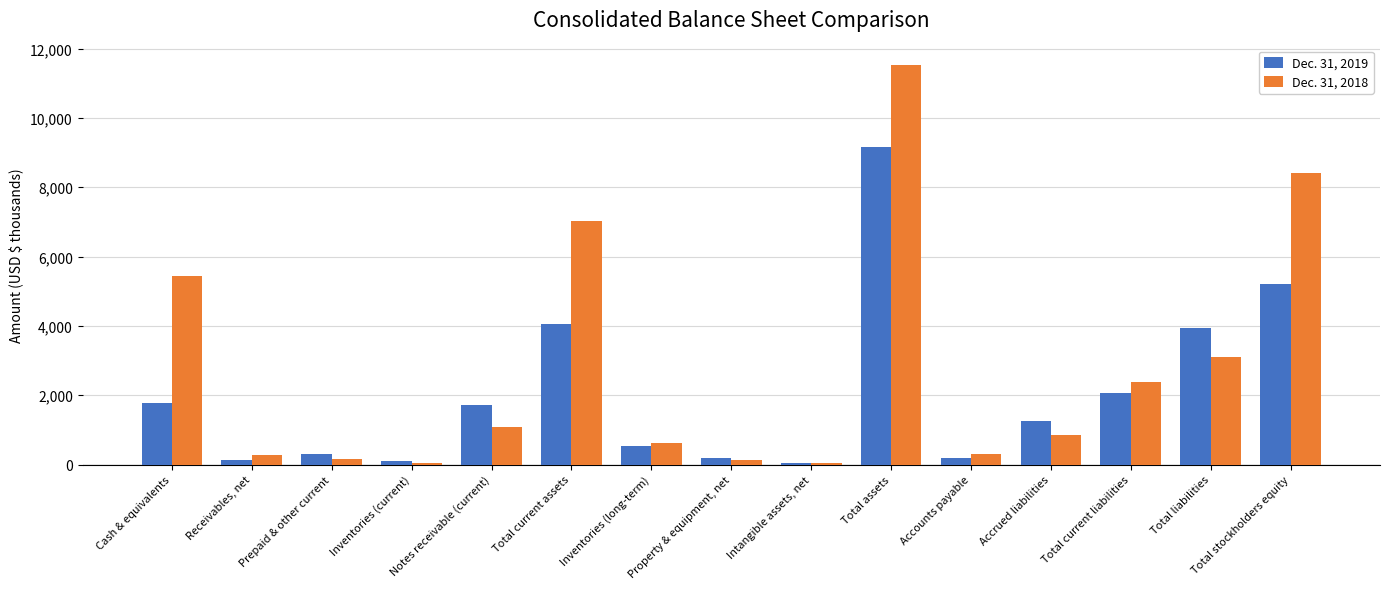

List the labels in order of Dec. 31, 2019 value, smallest first.

Intangible assets, net, Inventories (current), Receivables, net, Property & equipment, net, Accounts payable, Prepaid & other current, Inventories (long-term), Accrued liabilities, Notes receivable (current), Cash & equivalents, Total current liabilities, Total liabilities, Total current assets, Total stockholders equity, Total assets